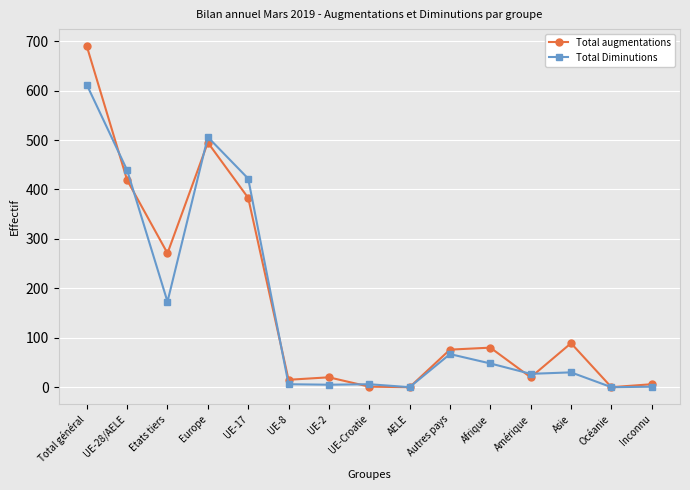

Count the number of categories in the chart.

15